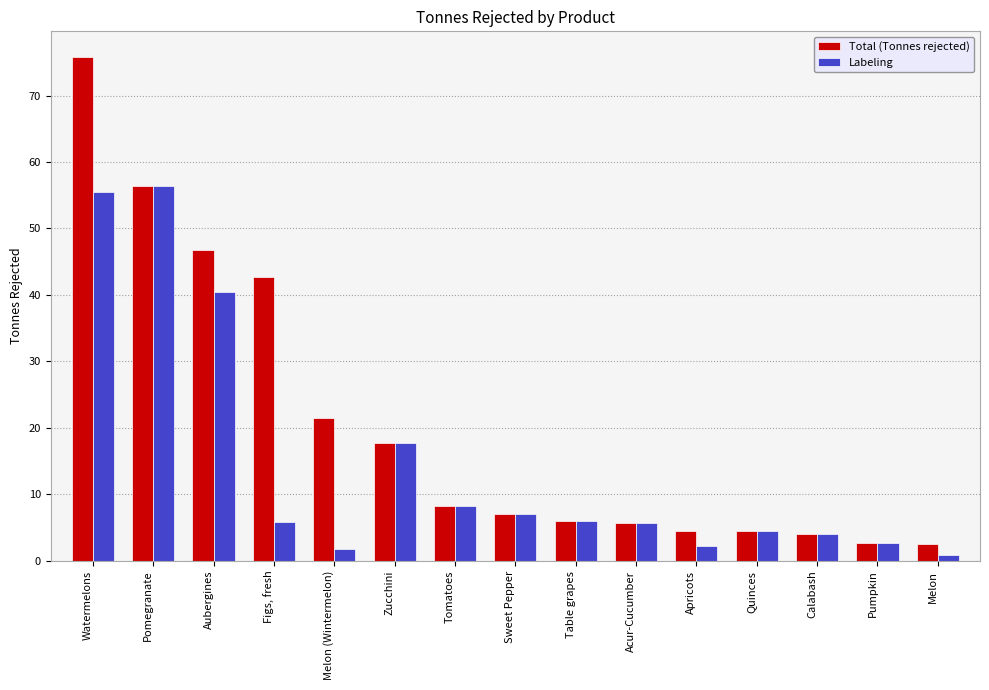

Count the number of data series in this chart.

2